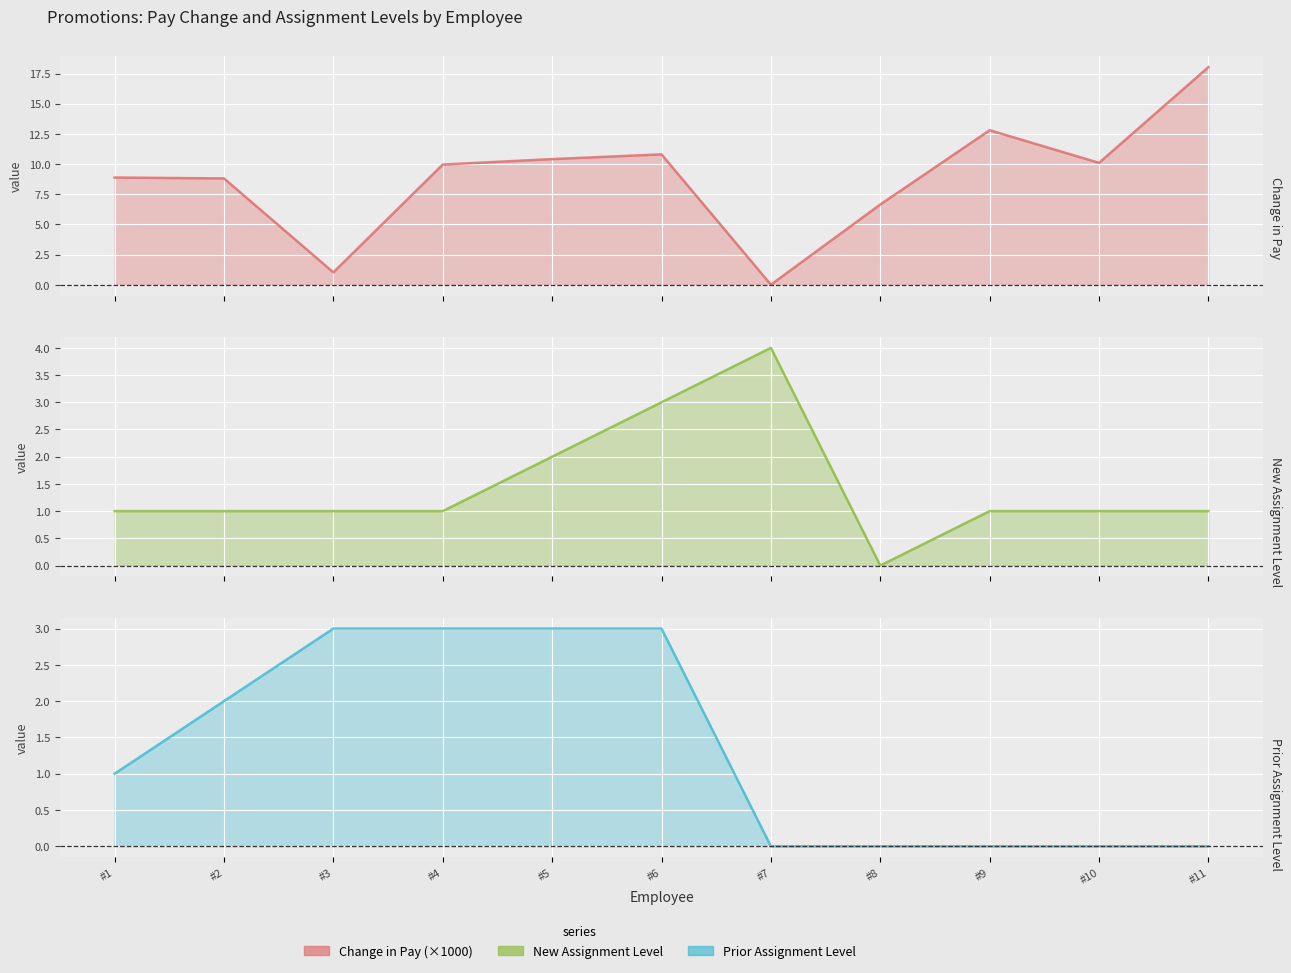

How many data points in Prior Assignment Level are above 1?

5